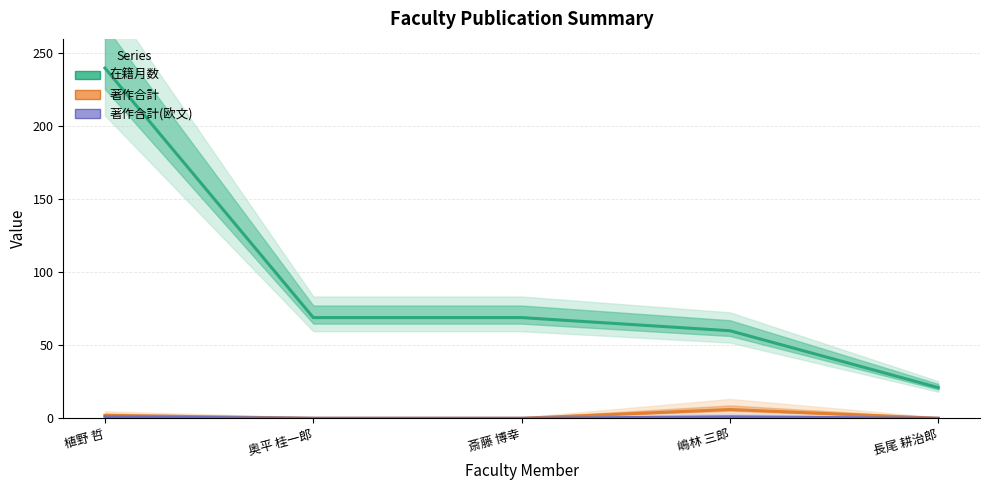

Rank the categories by 在籍月数 value from lowest to highest.

長尾 耕治郎, 嶋林 三郎, 奥平 桂一郎, 斎藤 博幸, 植野 哲